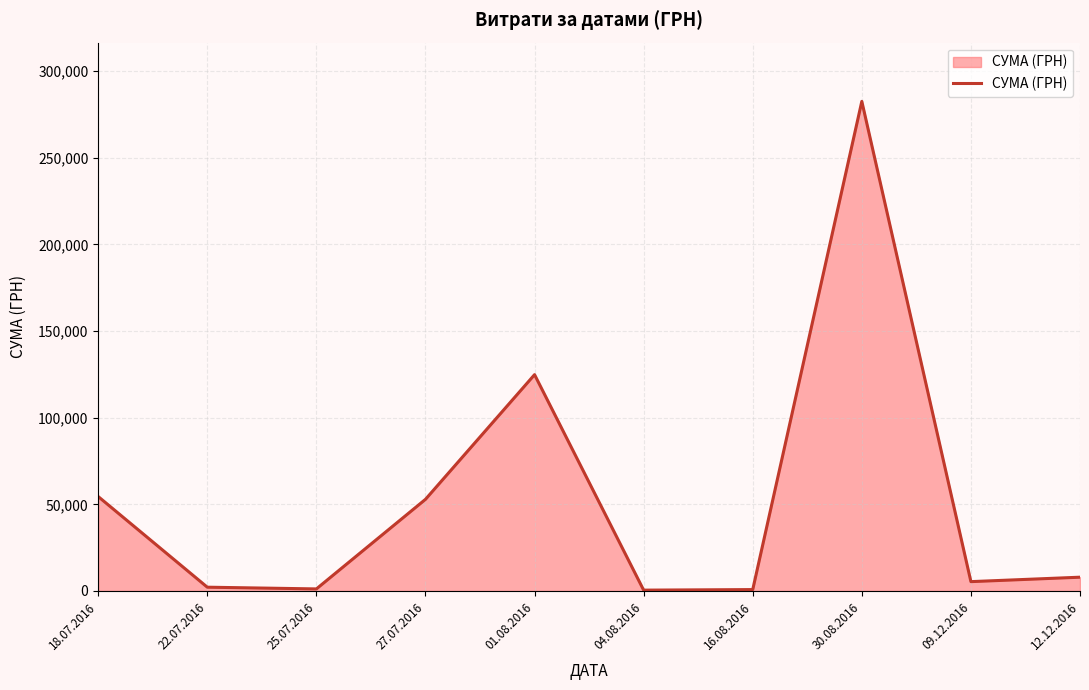

What is the change in value from 27.07.2016 to 12.12.2016?

-44925.0